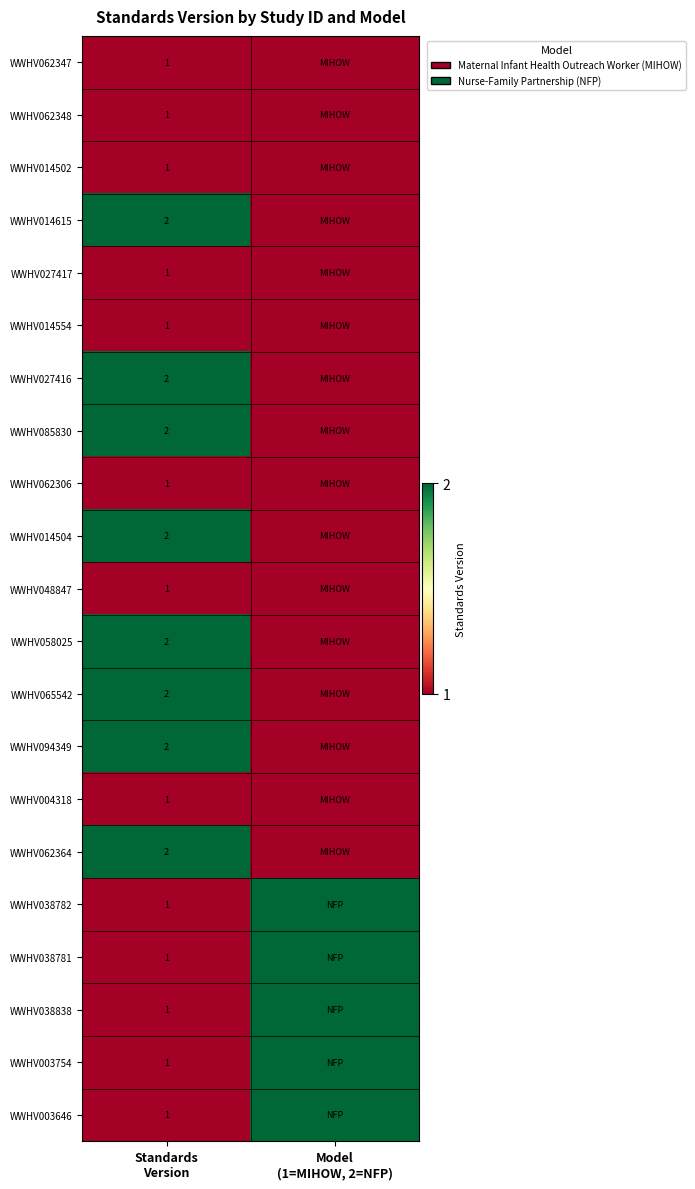

What is the average value of the WWHV062348 series?

1